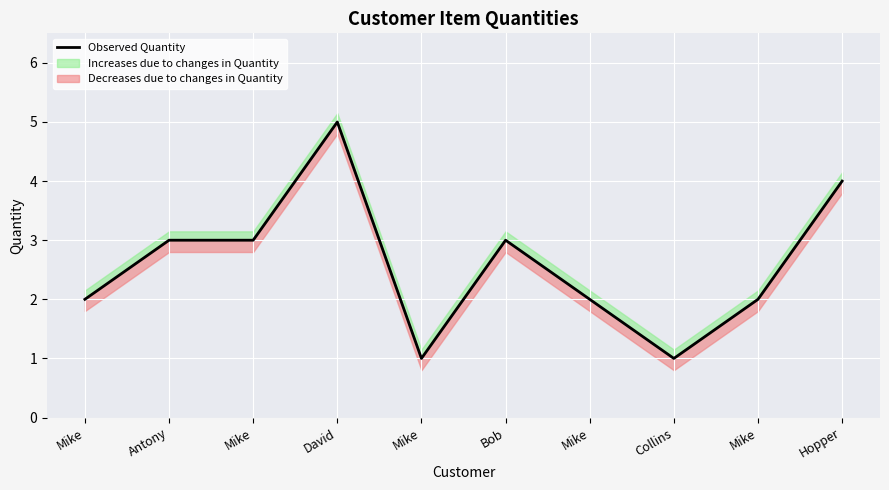

What is the difference between the values at David and Mike?

3